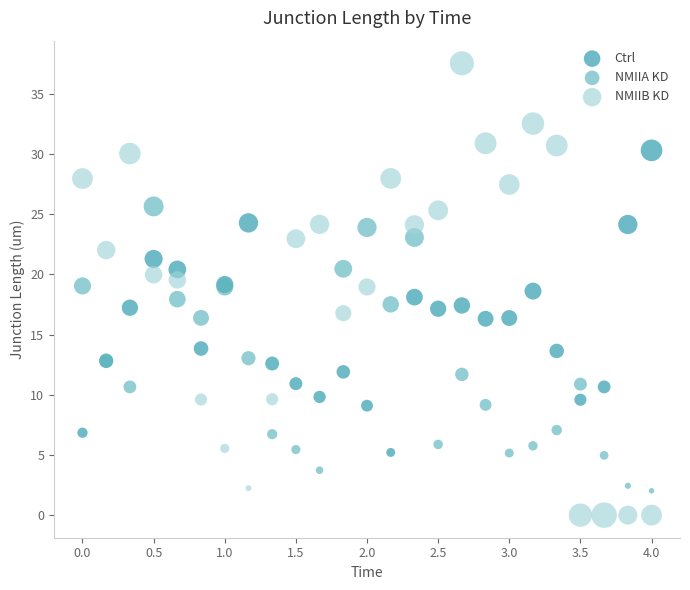

Which series contains the lowest Y value?

NMIIB KD